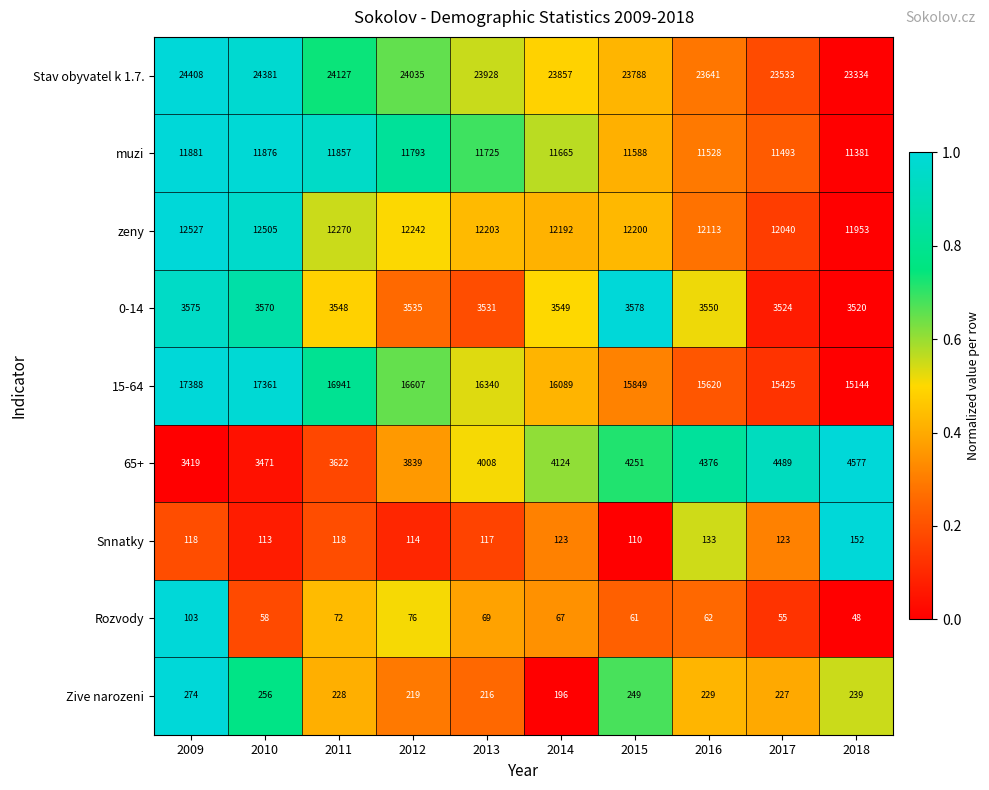

List the labels in order of 15-64 value, smallest first.

2018, 2017, 2016, 2015, 2014, 2013, 2012, 2011, 2010, 2009